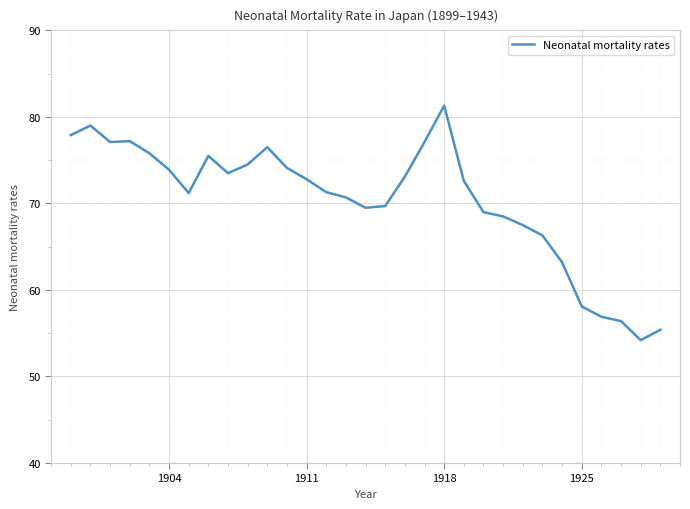

What is the maximum value shown in the chart?

81.3